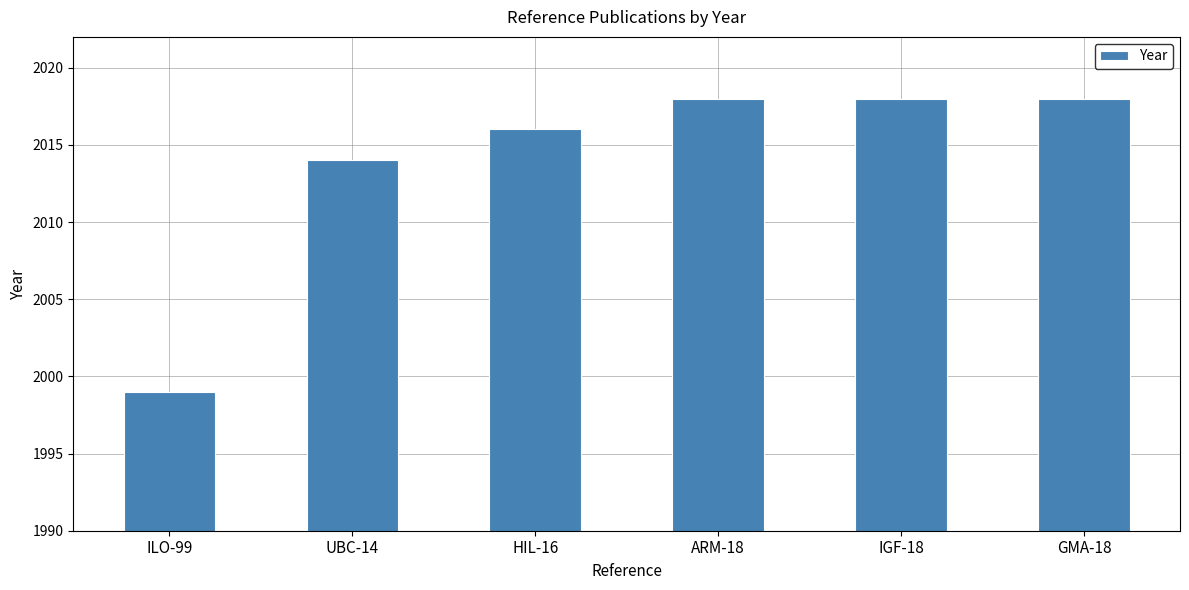

Which category has the lowest value across all series?

ILO-99